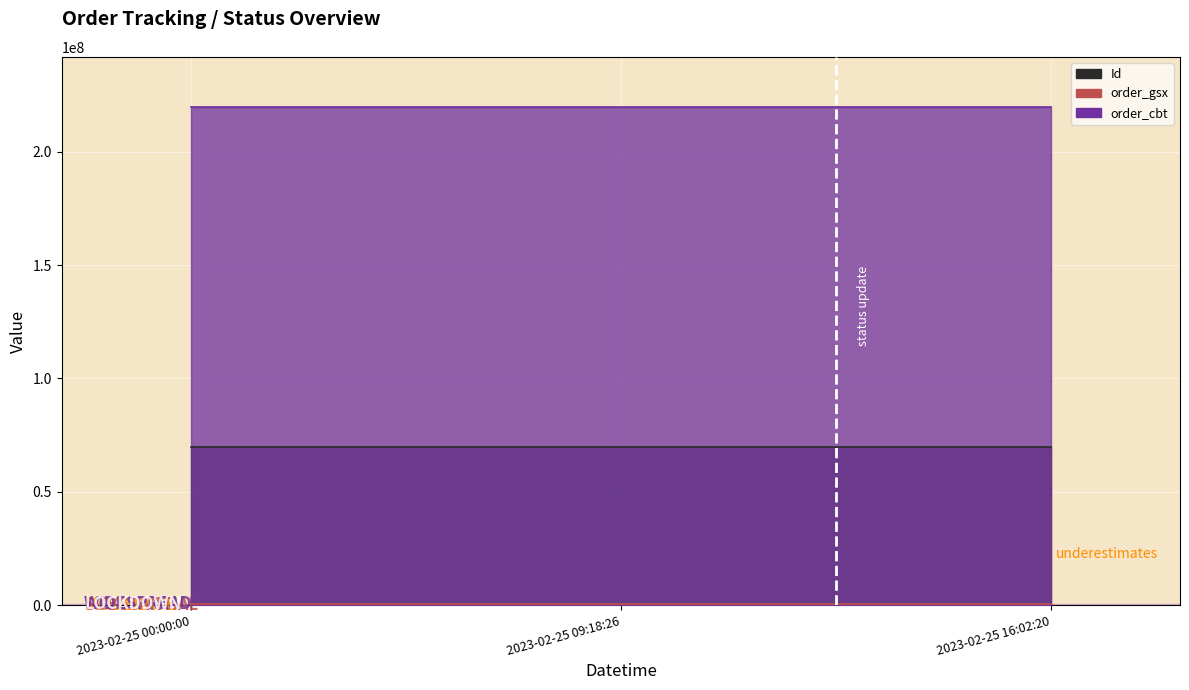

What value does the Id series have at 2023-02-25 09:18:26?

69855242